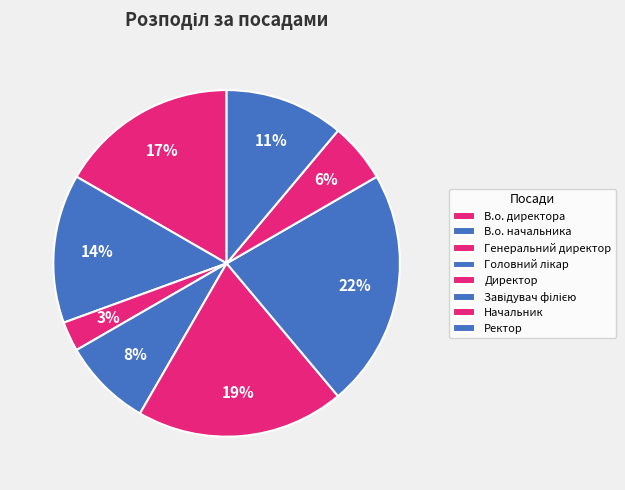

Is it true that В.о. начальника is 14% of the pie?

True